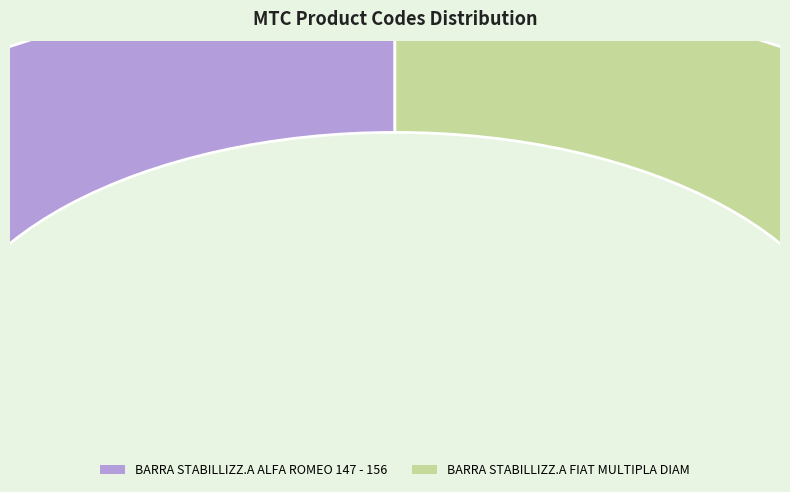

The BARRA STABILLIZZ.A ALFA ROMEO 147 - 156 slice represents 56% of the pie. True or false?

False